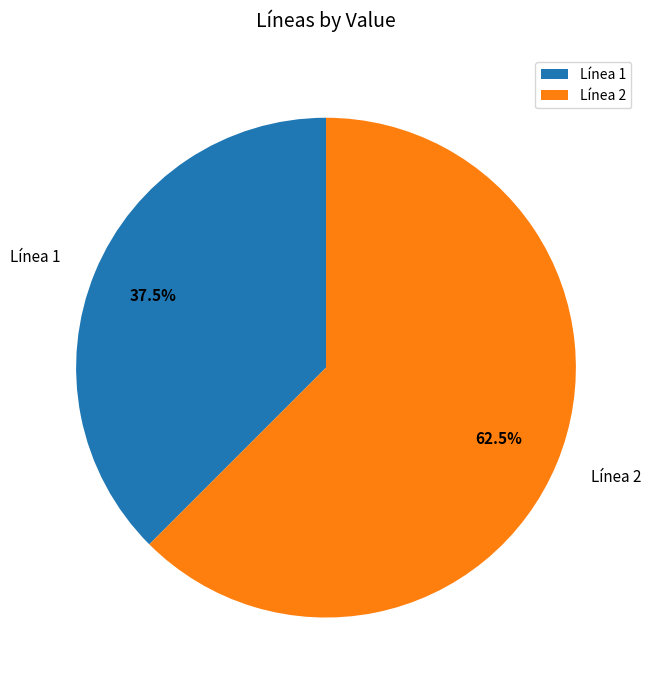

What is the smallest slice in the pie chart?

Línea 1